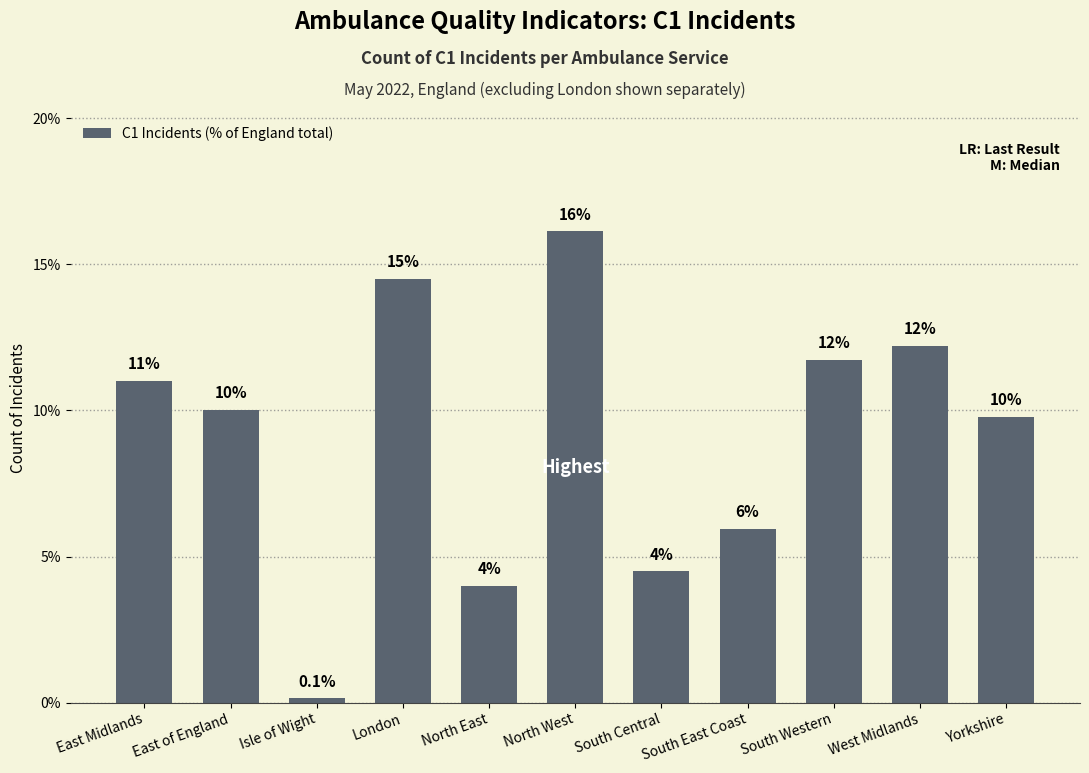

Rank the categories by value from lowest to highest.

Isle of Wight, North East, South Central, South East Coast, Yorkshire, East of England, East Midlands, South Western, West Midlands, London, North West